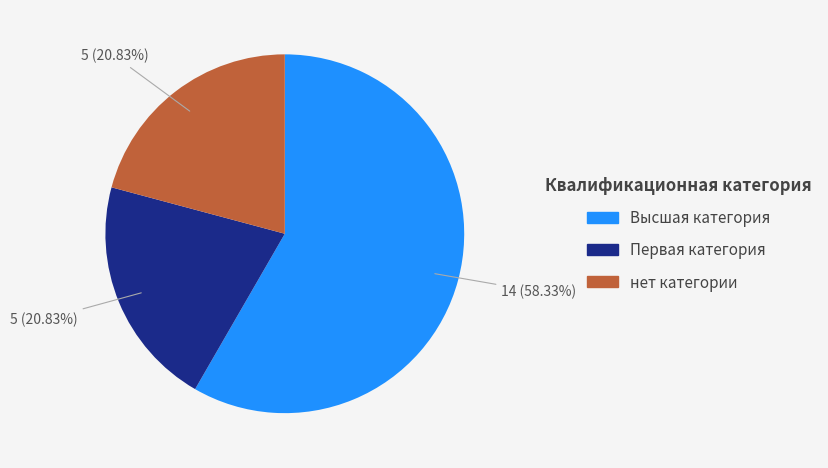

Is it true that нет категории is 14% of the pie?

False